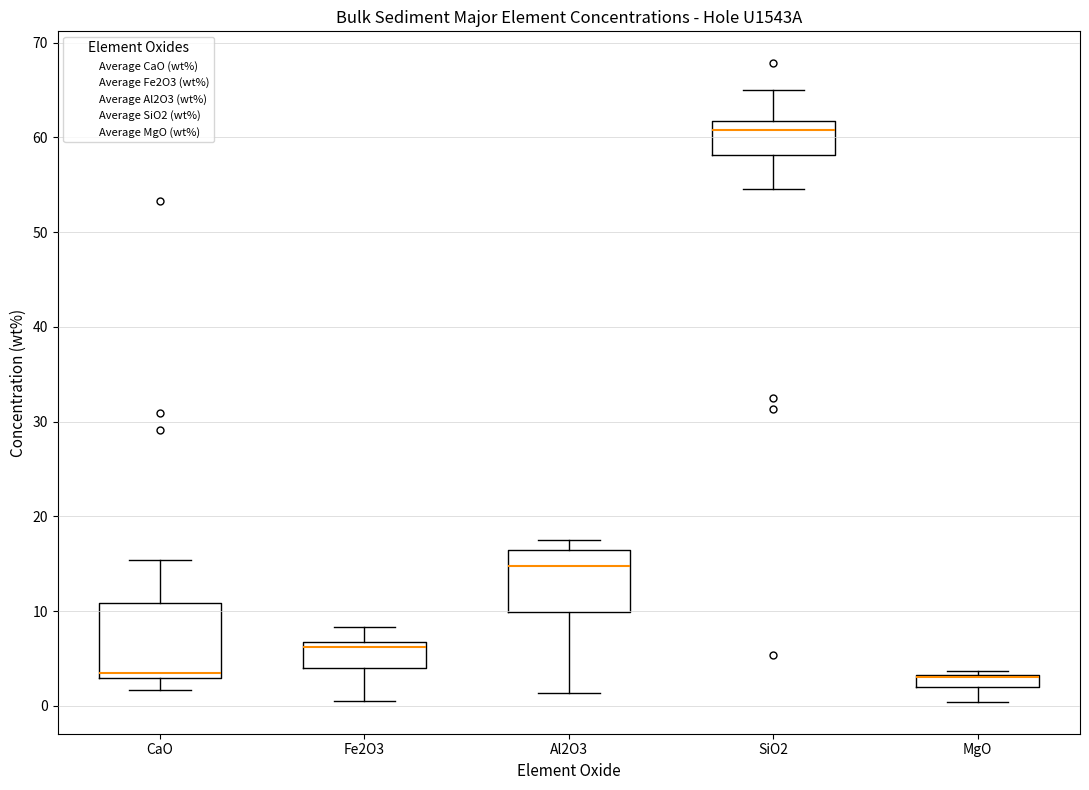

Where is the upper edge of the box for MgO on the y-axis? The values are not printed on the chart, so give them approximately, as read against the axis.

3